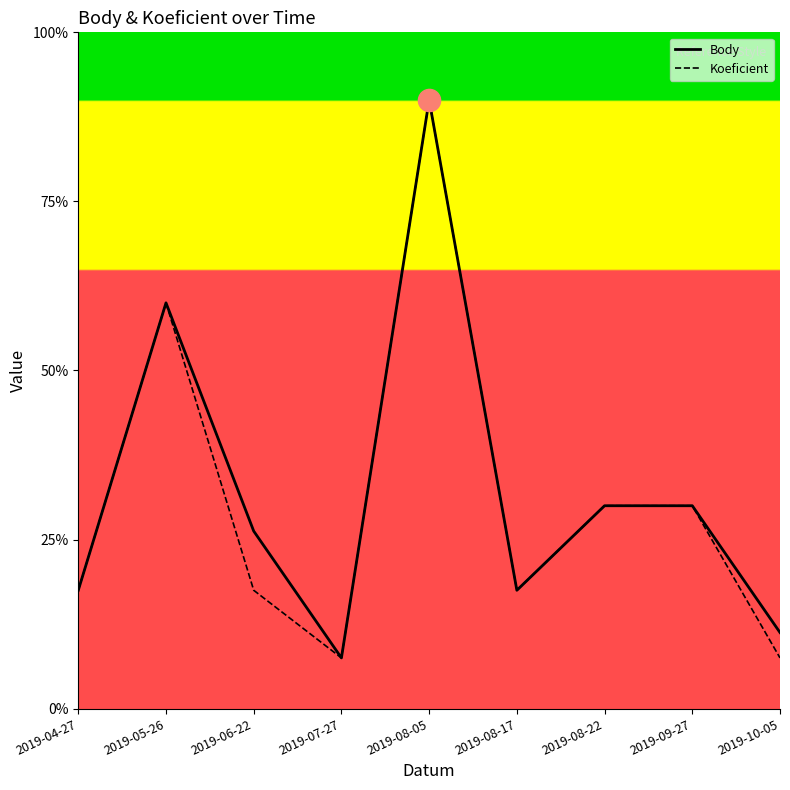

True or false: Koeficient and Body cross at least once.

False